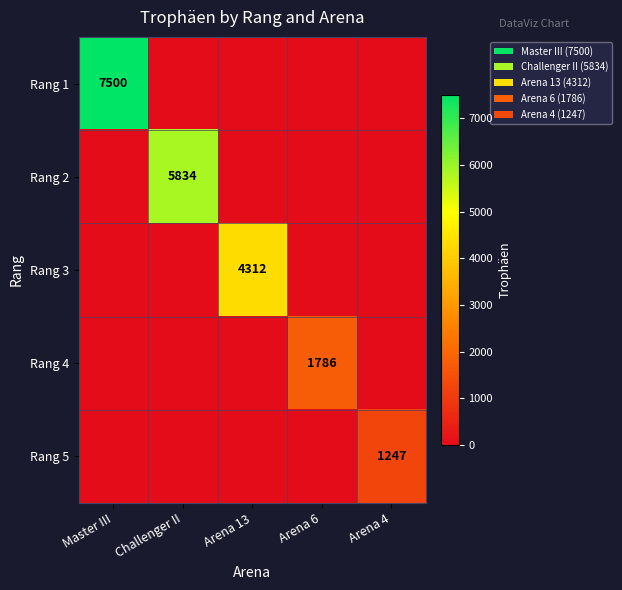

The Rang 1 series shows -4605 at Arena 6. True or false?

False